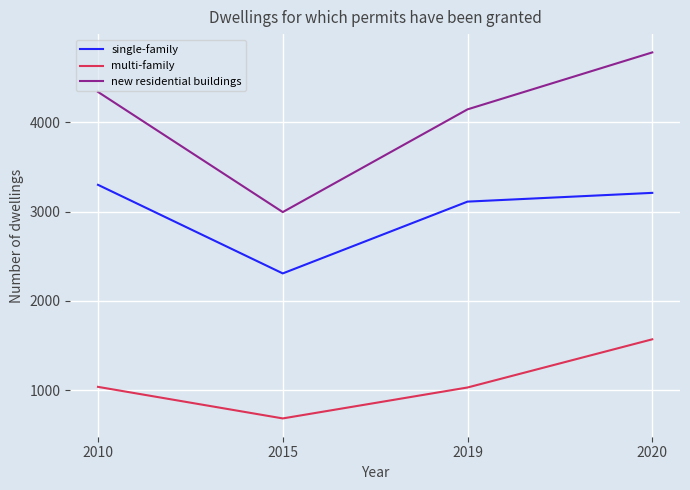

What is the difference between the highest and lowest values at 2020?

3209